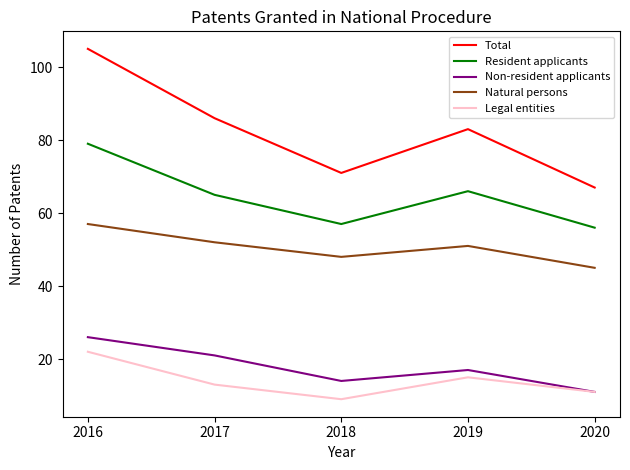

Reading left to right, what are all the values shown in this chart?

Total: 105	86	71	83	67
Resident applicants: 79	65	57	66	56
Non-resident applicants: 26	21	14	17	11
Natural persons: 57	52	48	51	45
Legal entities: 22	13	9	15	11